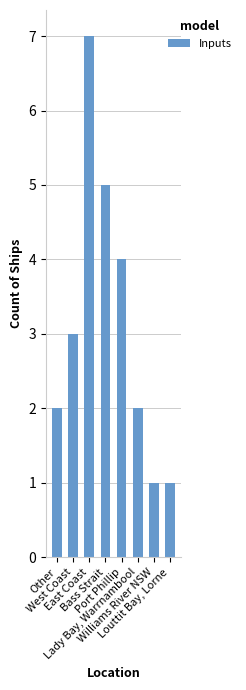

Reading left to right, list all the values displayed in this chart.

Other=2	West Coast=3	East Coast=7	Bass Strait=5	Port Phillip=4	Lady Bay, Warrnambool=2	Williams River NSW=1	Louttit Bay, Lorne=1